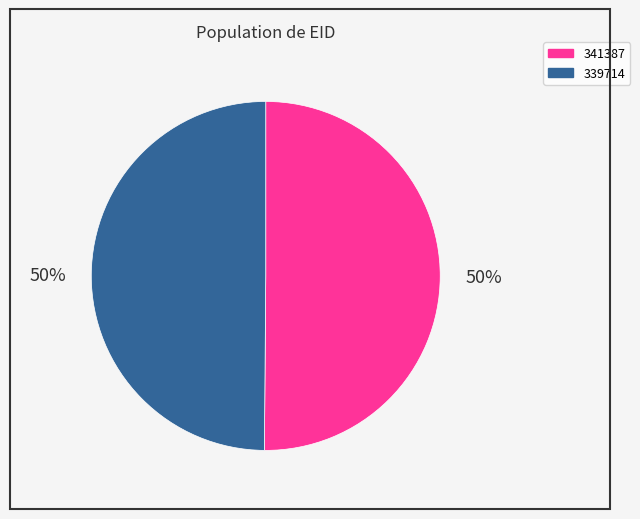

How many slices are in this pie chart?

2